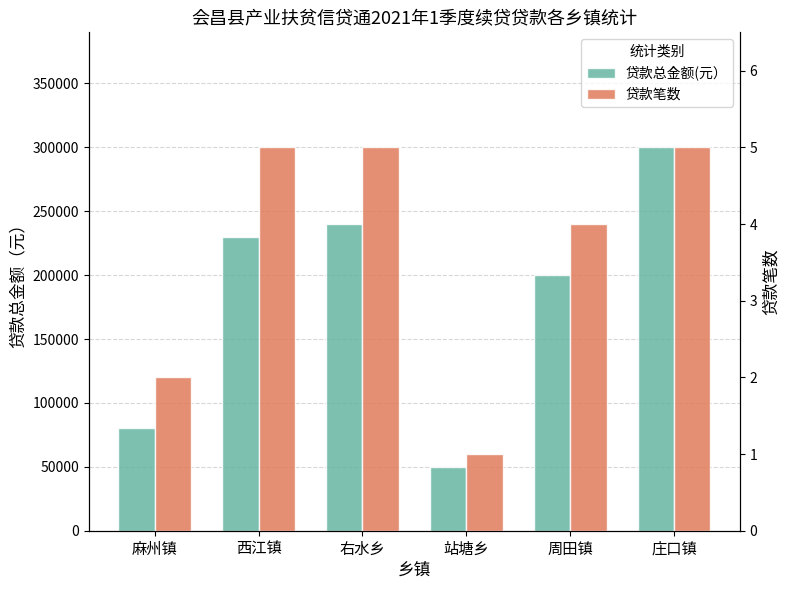

True or false: 贷款总金额(元） has a value of 300000 at 庄口镇.

True